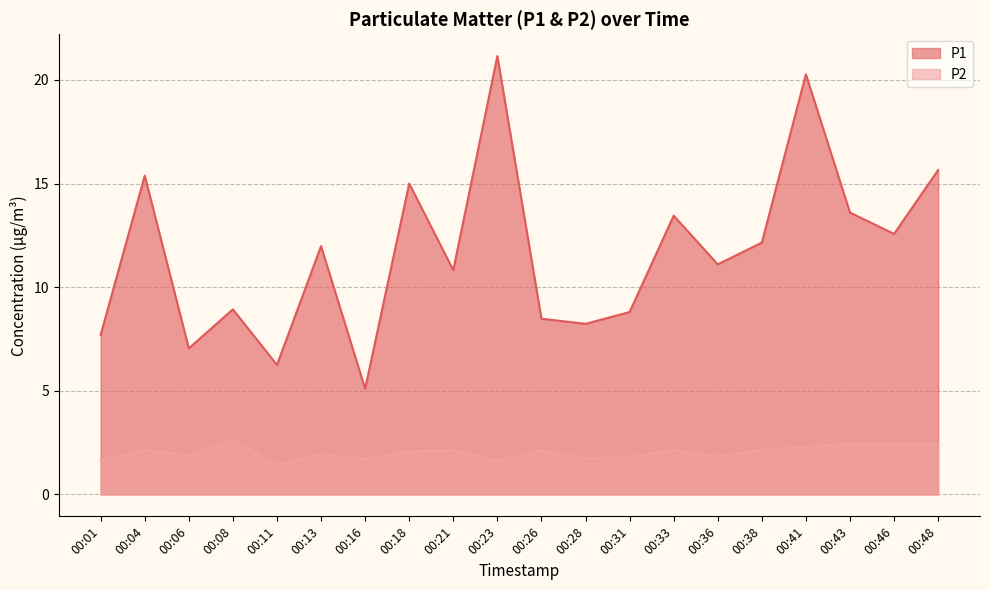

True or false: P1 and P2 intersect in this chart.

False